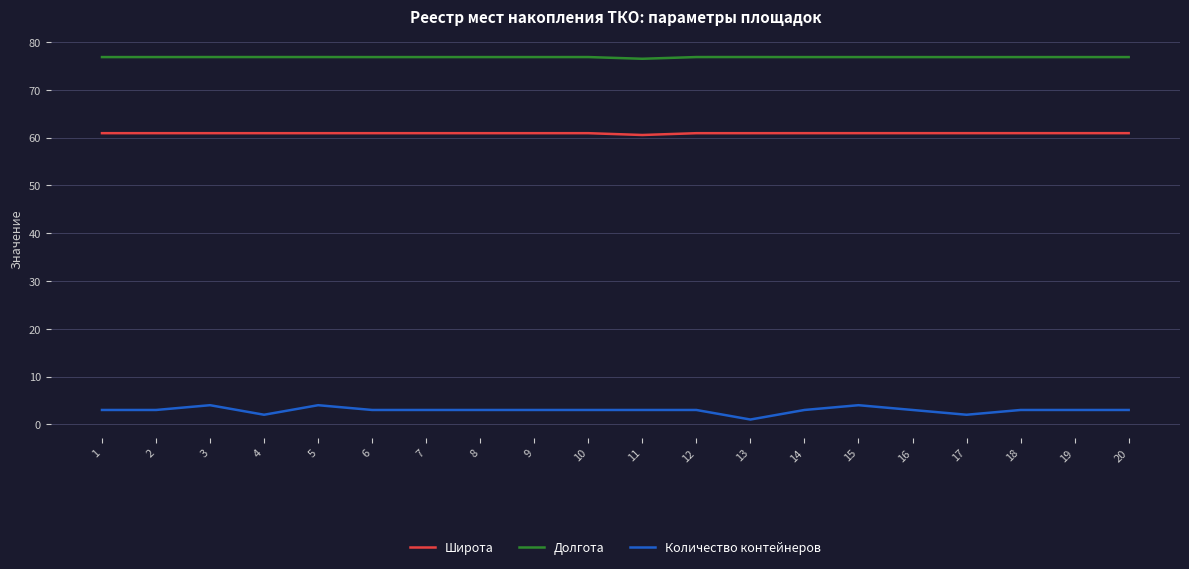

Which series has the largest total across all categories?

Долгота